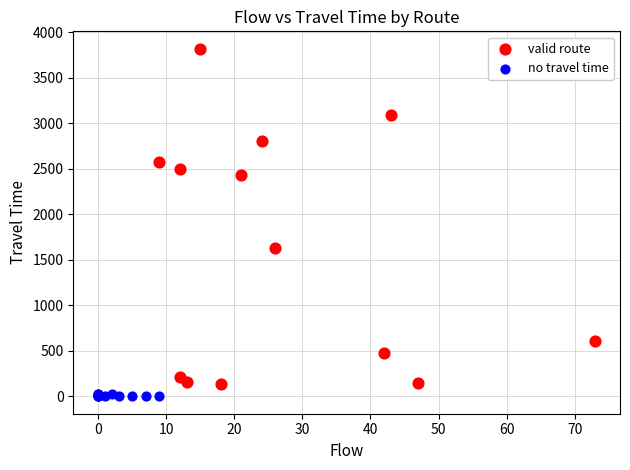

Which series has the widest spread of Y values?

valid route